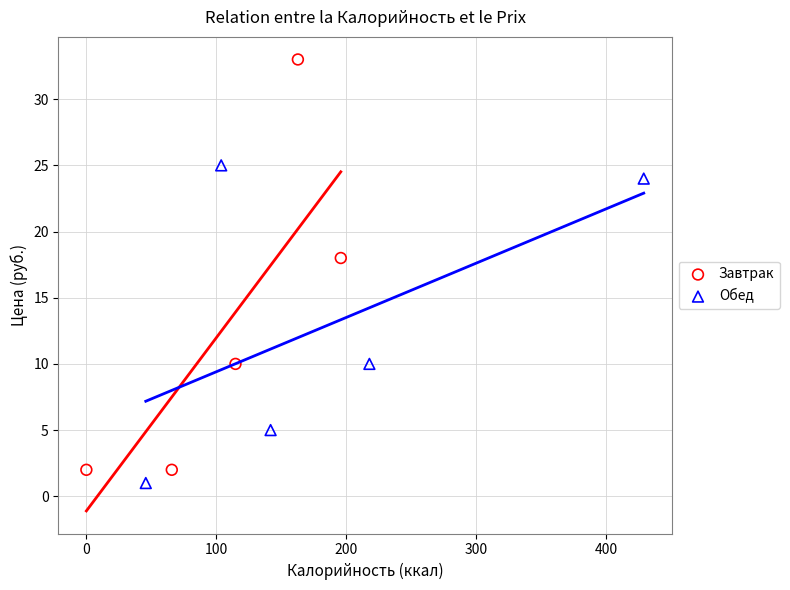

Which series has the largest Y range (max minus min)?

Завтрак